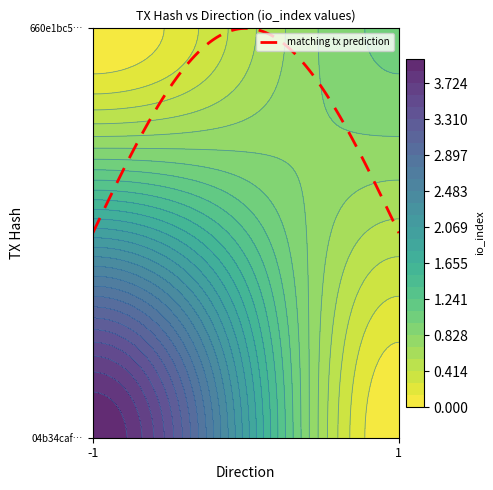

Count the 04b34cafbff019b62837cebd6bb06768cd6cf91 values in the range -1 to 4.

2